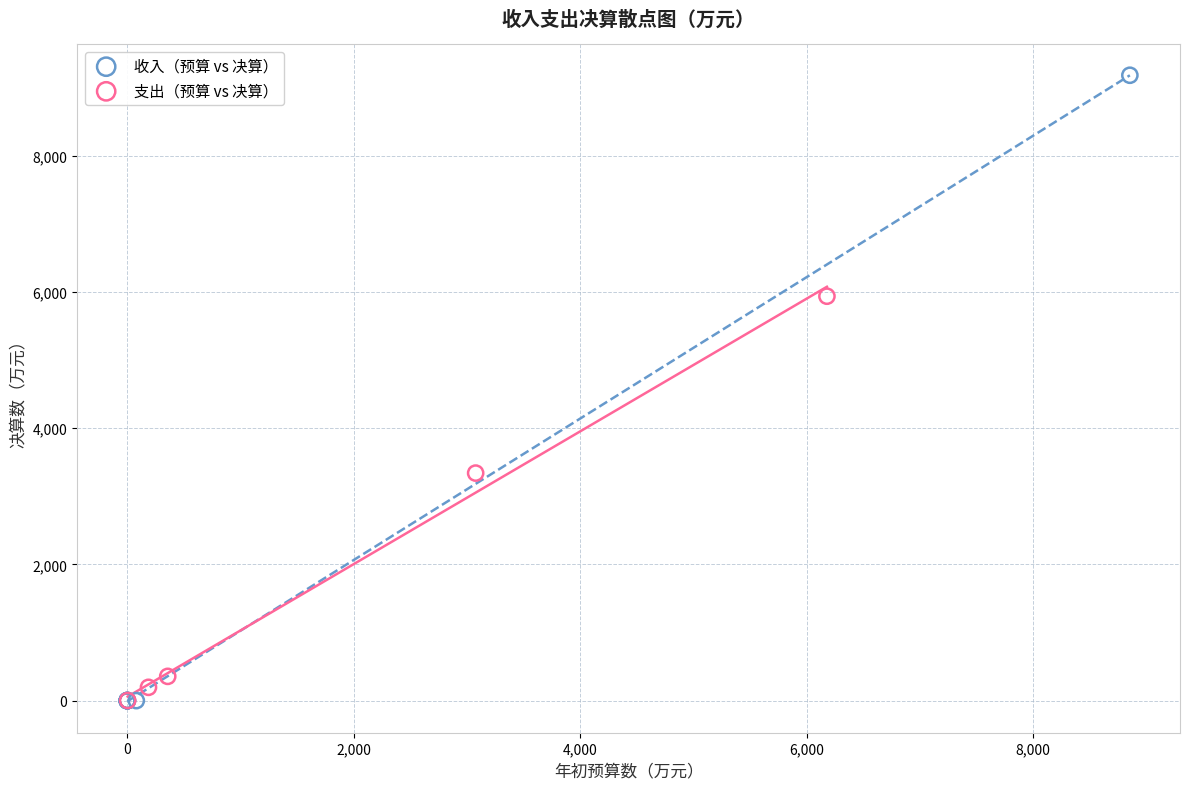

Which series has the widest spread of Y values?

收入（预算 vs 决算）